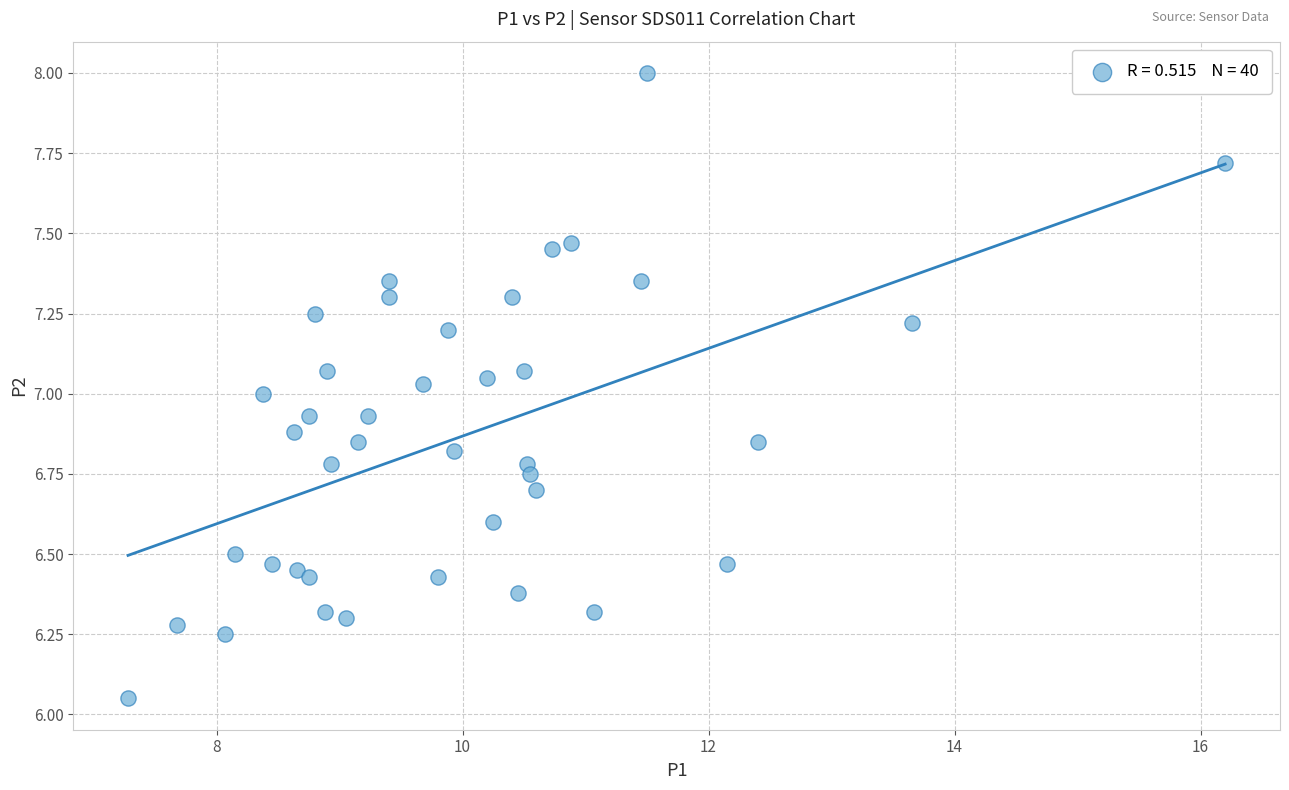

What is the range of X values (max minus min)?

8.9